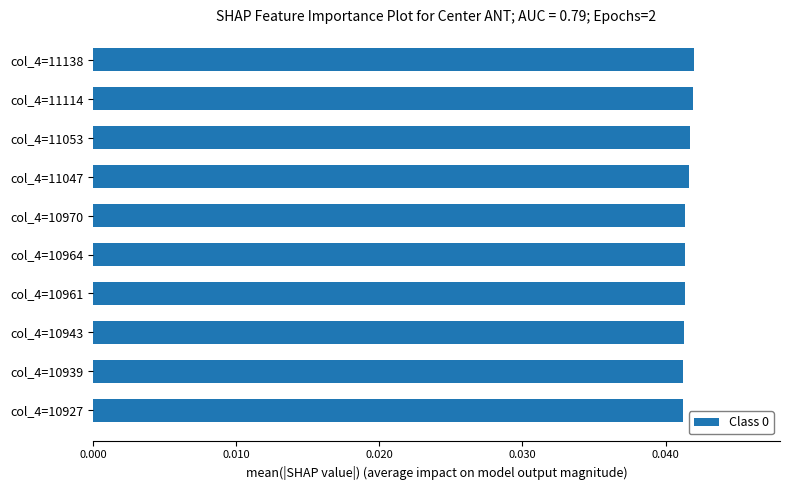

The chart shows a value of 0.1 at col_4=11053. True or false?

False